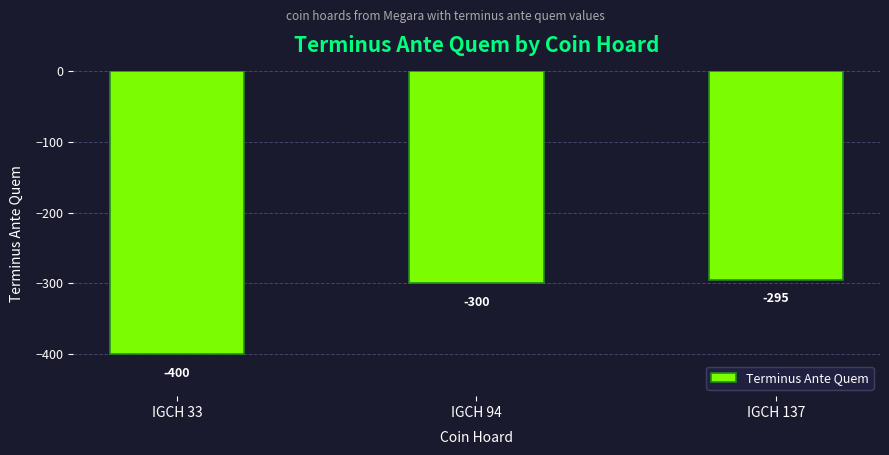

List the labels in order of value, largest first.

IGCH 137, IGCH 94, IGCH 33